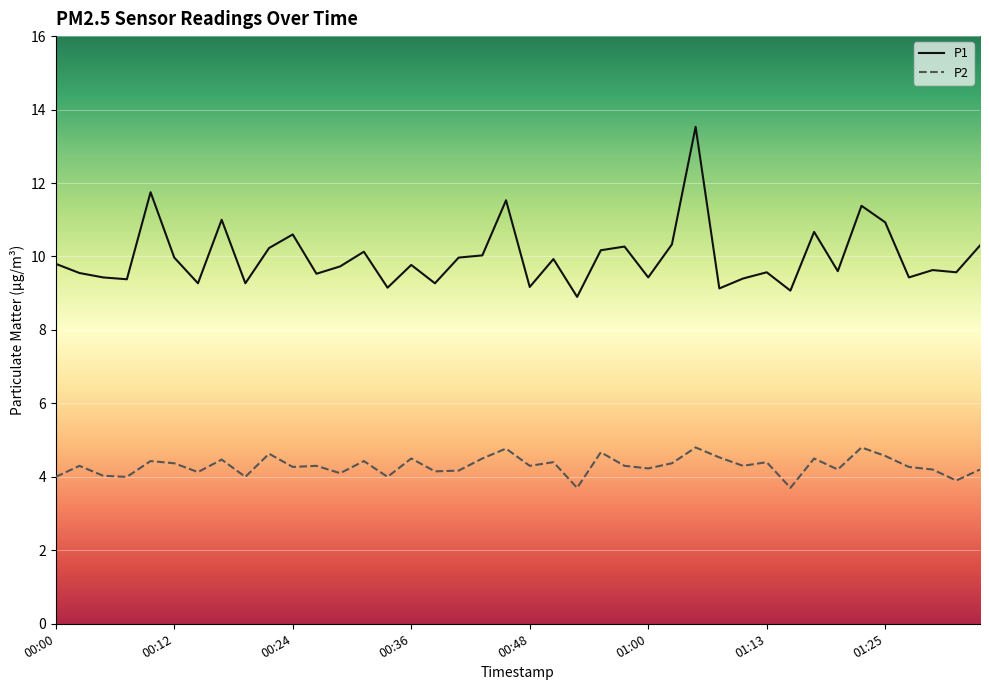

Which series has the widest spread of values?

P1